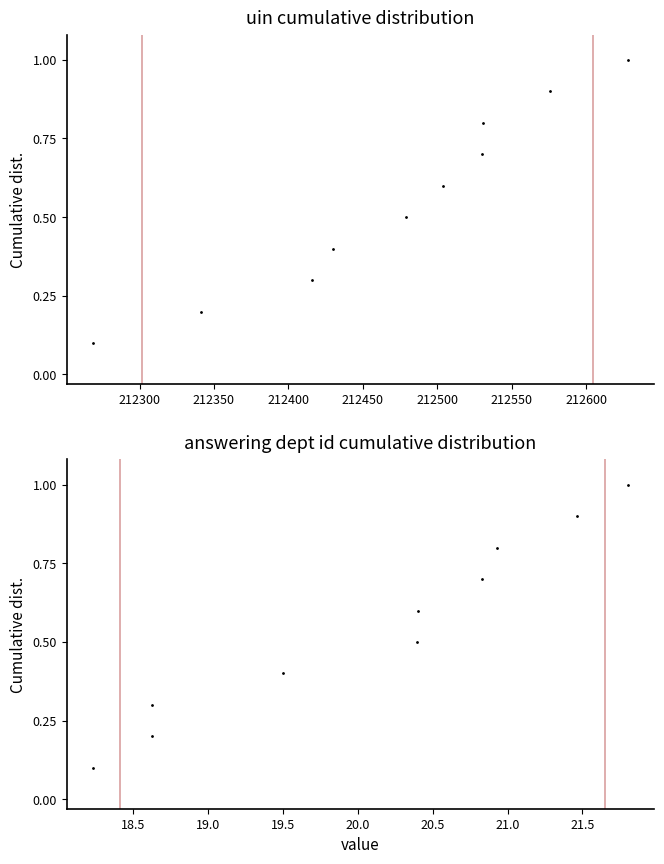

Which series contains the highest Y value?

uin